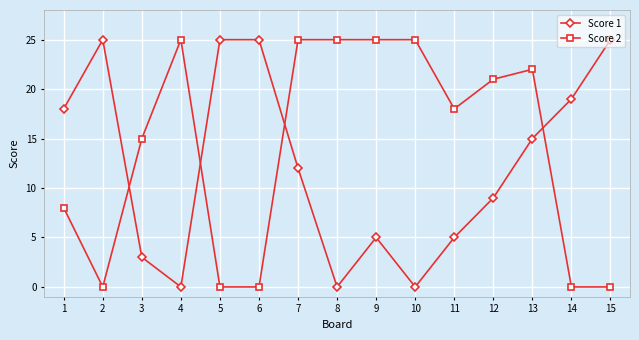

What is the difference between the highest and lowest values at 1?

10